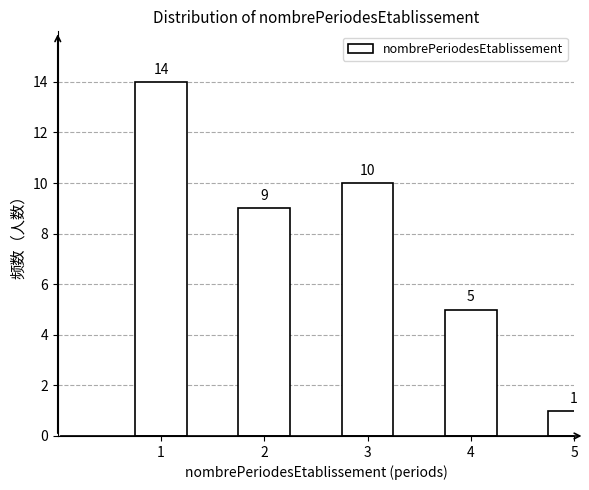

Reading left to right, extract all data points from this chart.

1=14	2=9	3=10	4=5	5=1